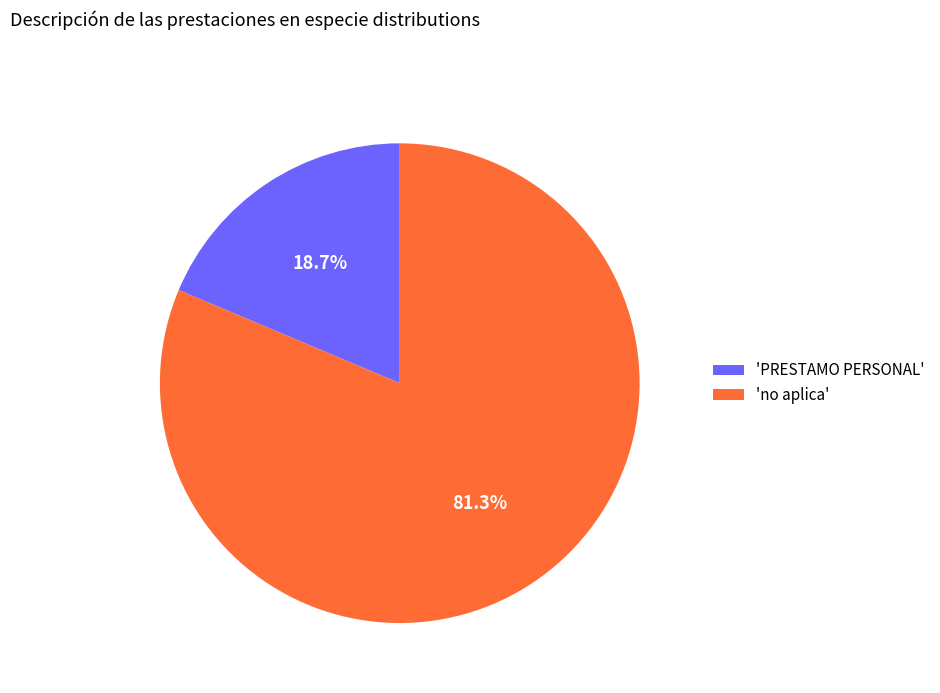

Which has a higher value, 'PRESTAMO PERSONAL' or 'no aplica'?

'no aplica'